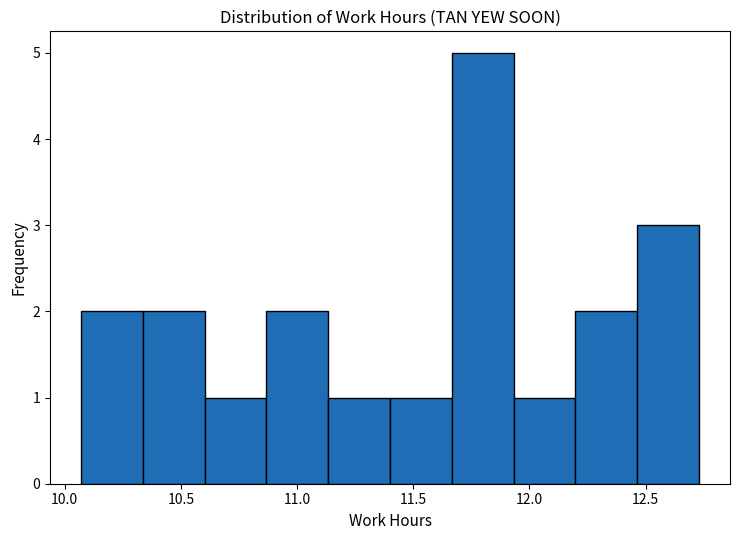

Reading left to right, list every bar in this chart as the range it spans on the x-axis followed by its height. Neither the bar edges nor the heights are printed on the chart, so give them approximately, as read against the axes.

10.05 to 10.35: 2
10.35 to 10.60: 2
10.60 to 10.85: 1
10.85 to 11.15: 2
11.15 to 11.40: 1
11.40 to 11.65: 1
11.65 to 11.95: 5
11.95 to 12.20: 1
12.20 to 12.45: 2
12.45 to 12.75: 3